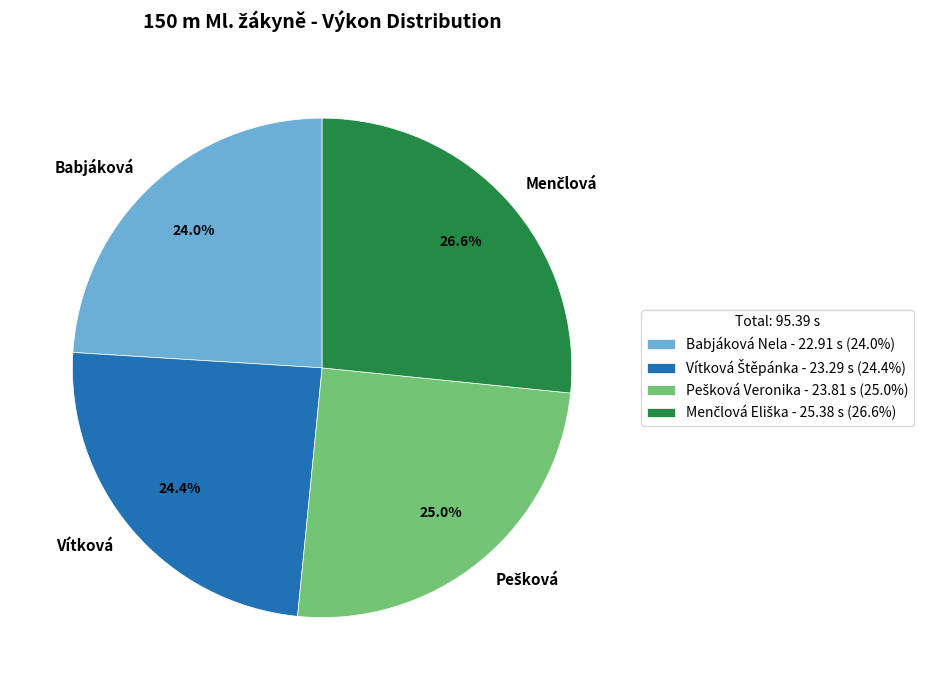

What percentage is NOT represented by Vítková?

75.6%